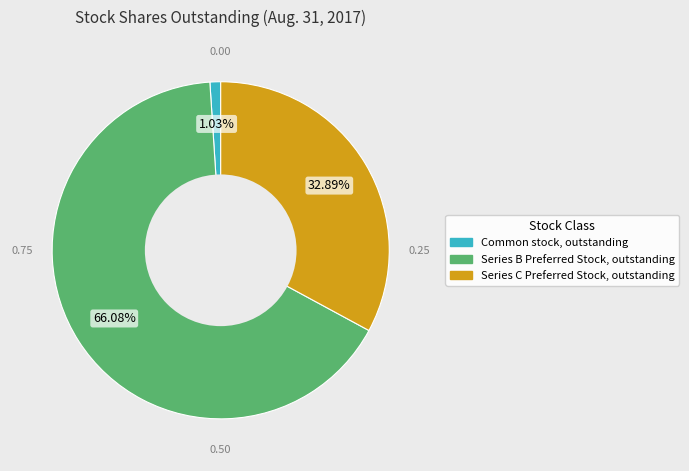

Which slice is the smallest?

Common stock, outstanding